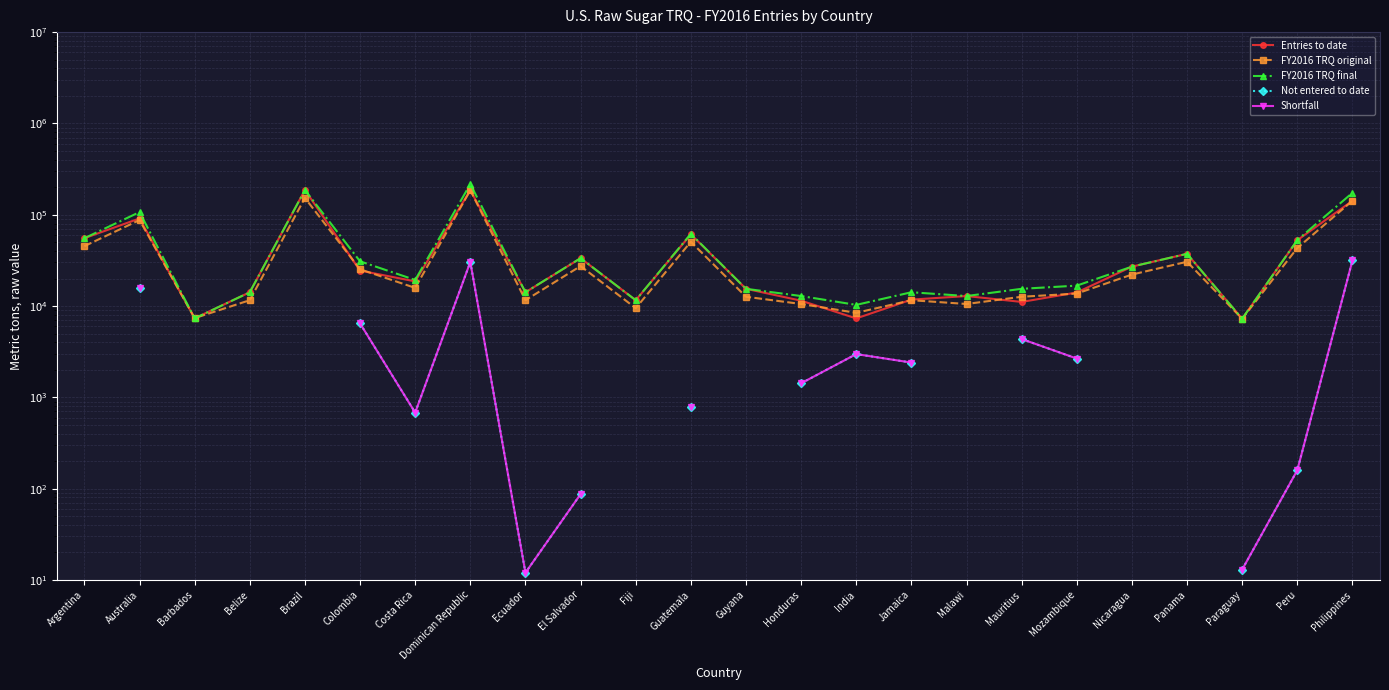

What are all the series names shown in the legend?

Entries to date, FY2016 TRQ original, FY2016 TRQ final, Not entered to date, Shortfall